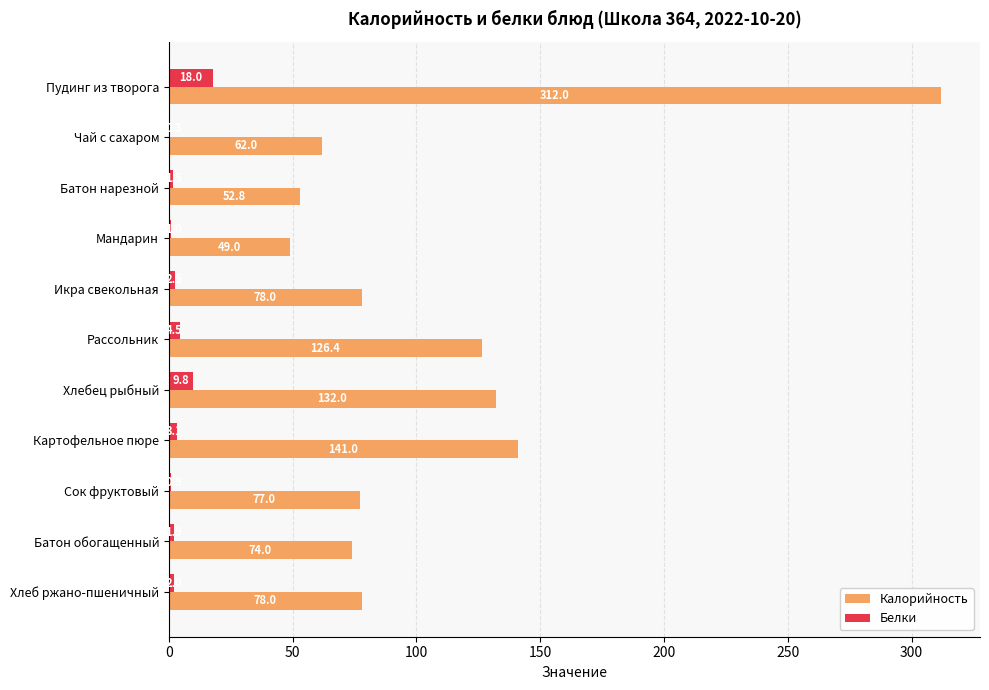

What is the sum of the Белки values at Батон обогащенный and Хлебец рыбный?

11.7